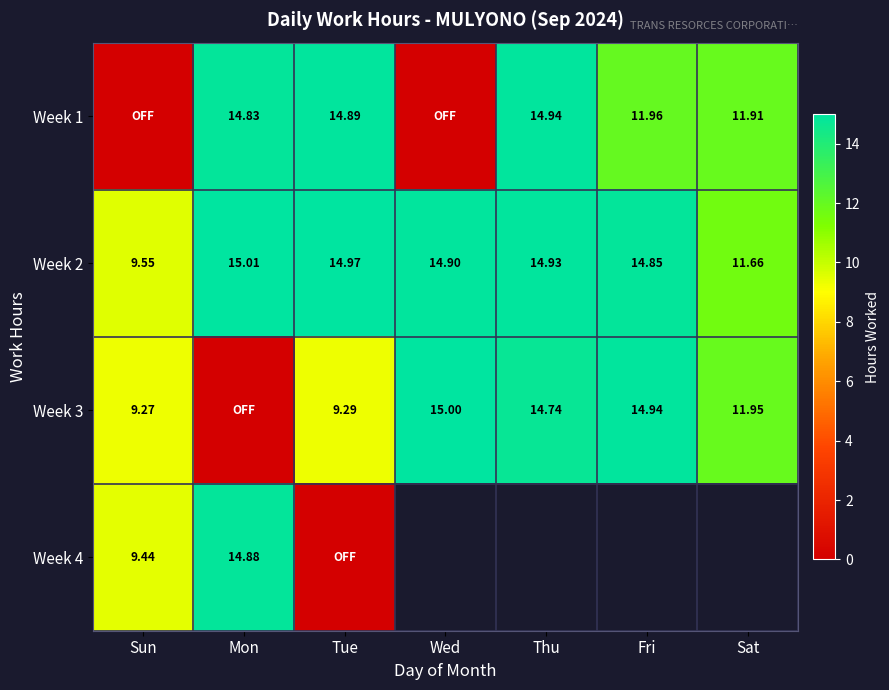

At which label does Week 2 first exceed 14?

Mon